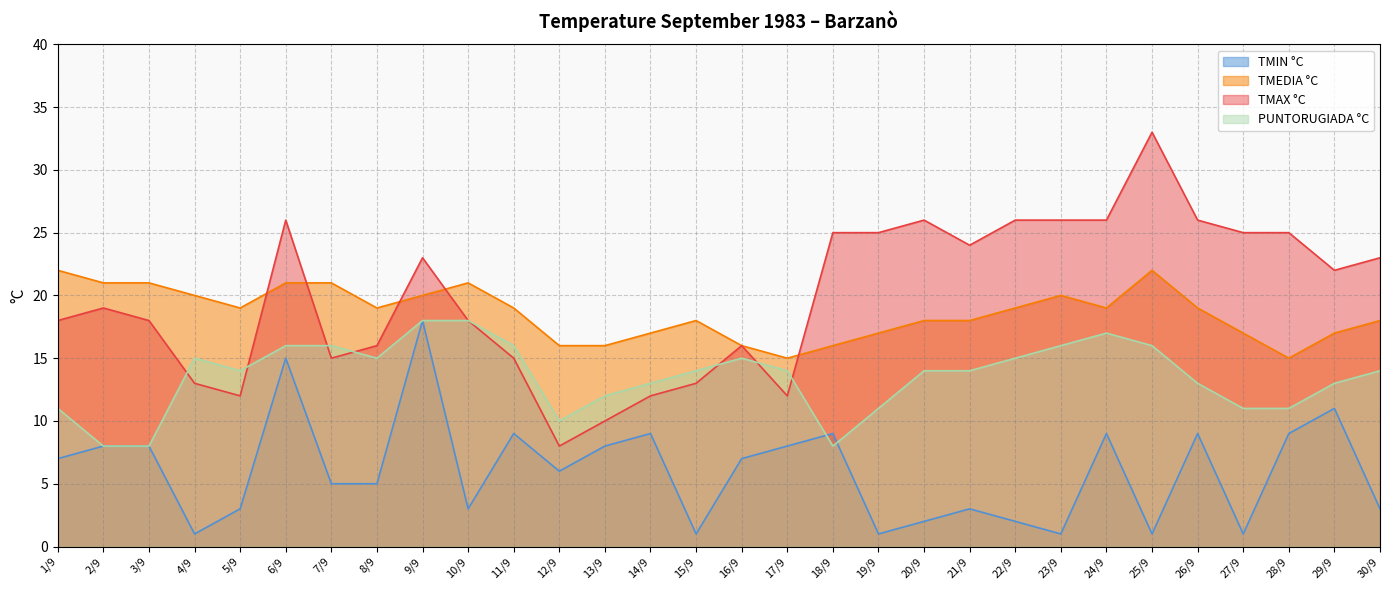

What is the greatest value displayed?

33